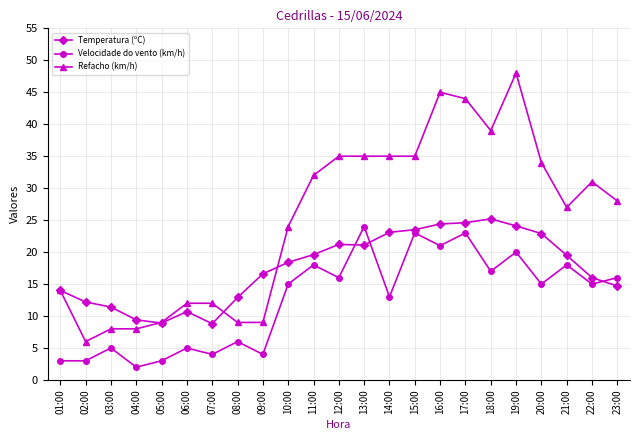

Rank the series at 08:00 from lowest to highest value.

Velocidade do vento (km/h), Refacho (km/h), Temperatura (ºC)